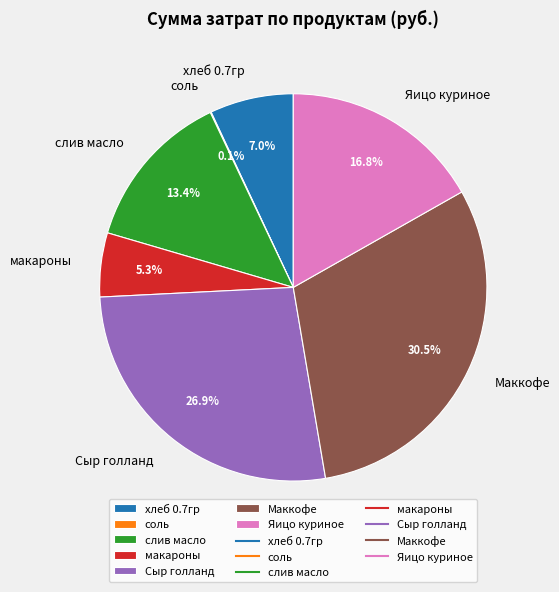

Which has a higher value, слив масло or хлеб 0.7гр?

слив масло